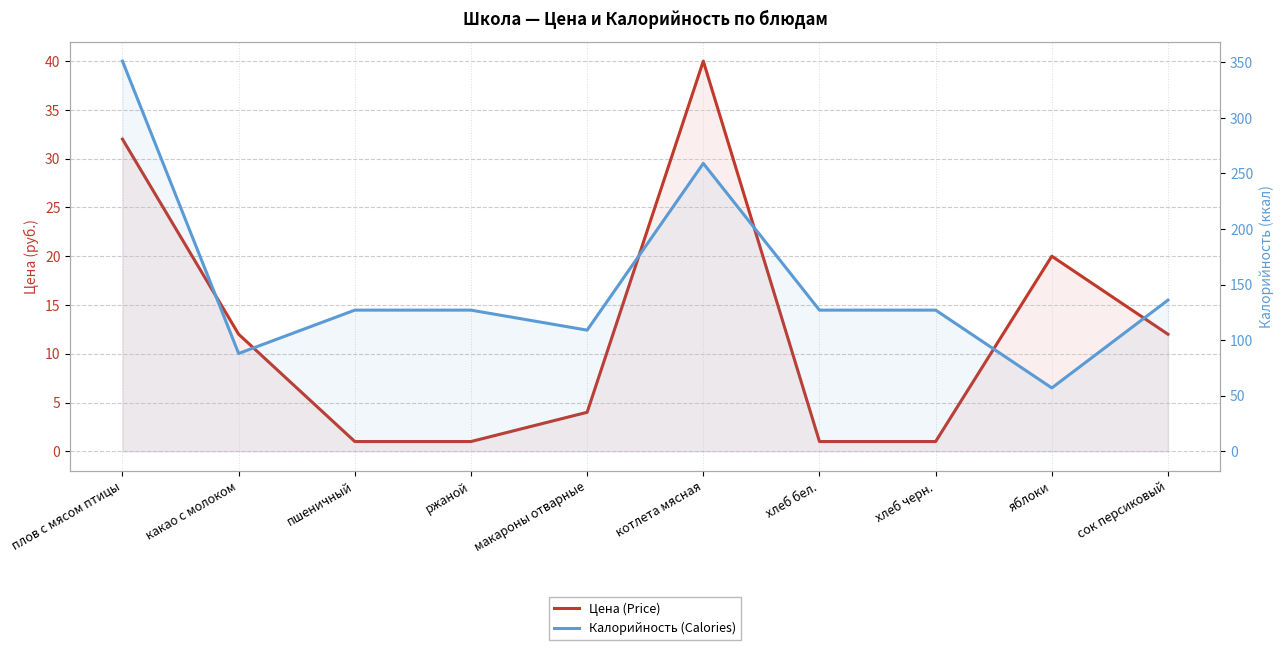

What are all the series names shown in the legend?

Цена (Price), Калорийность (Calories)